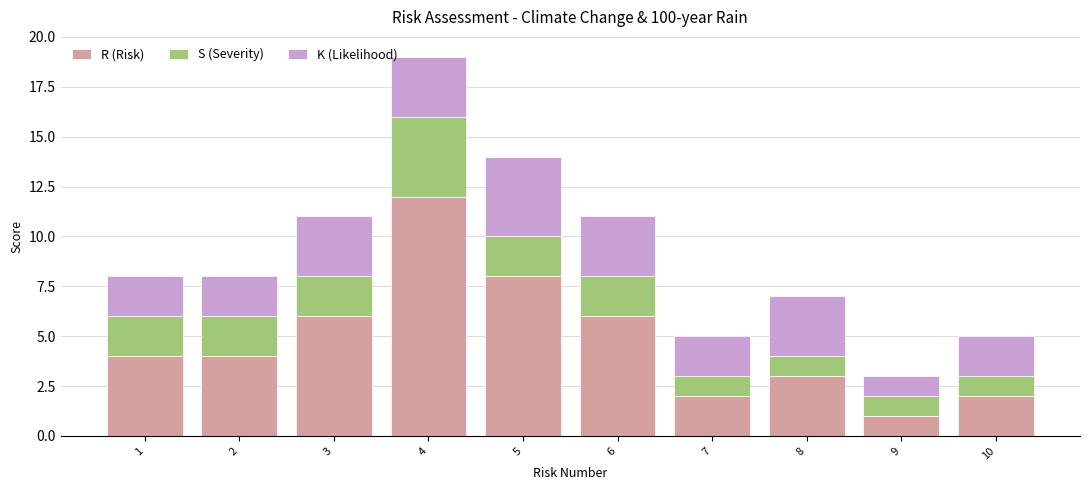

What is the total value across all series at 9?

3